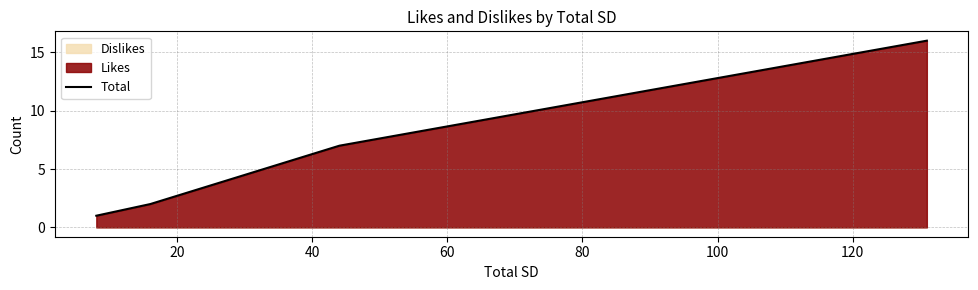

True or false: the data has more than 0 interior local peaks.

False